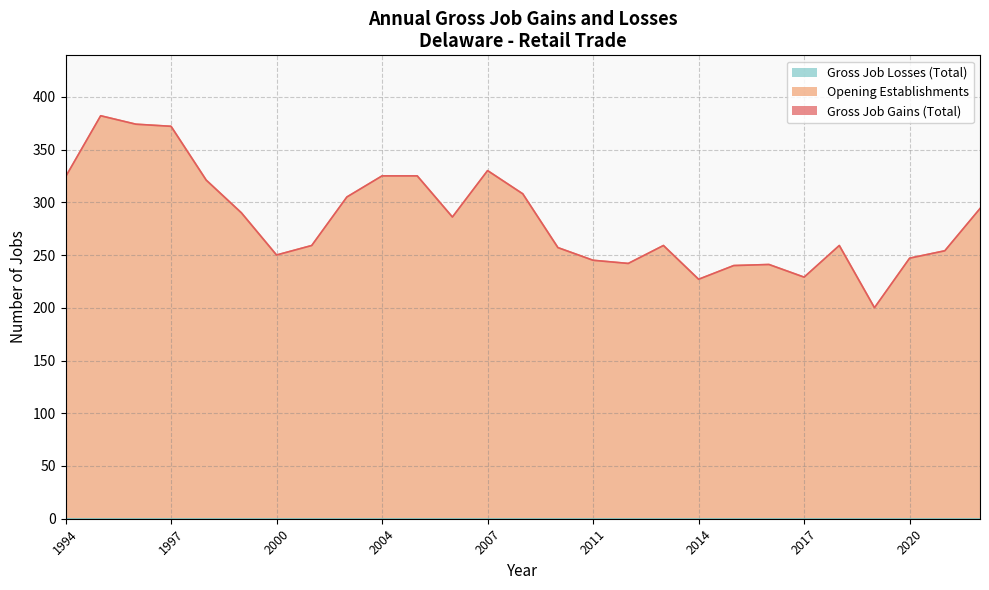

The Gross Job Gains (Total) series shows 241 at 2016. True or false?

True